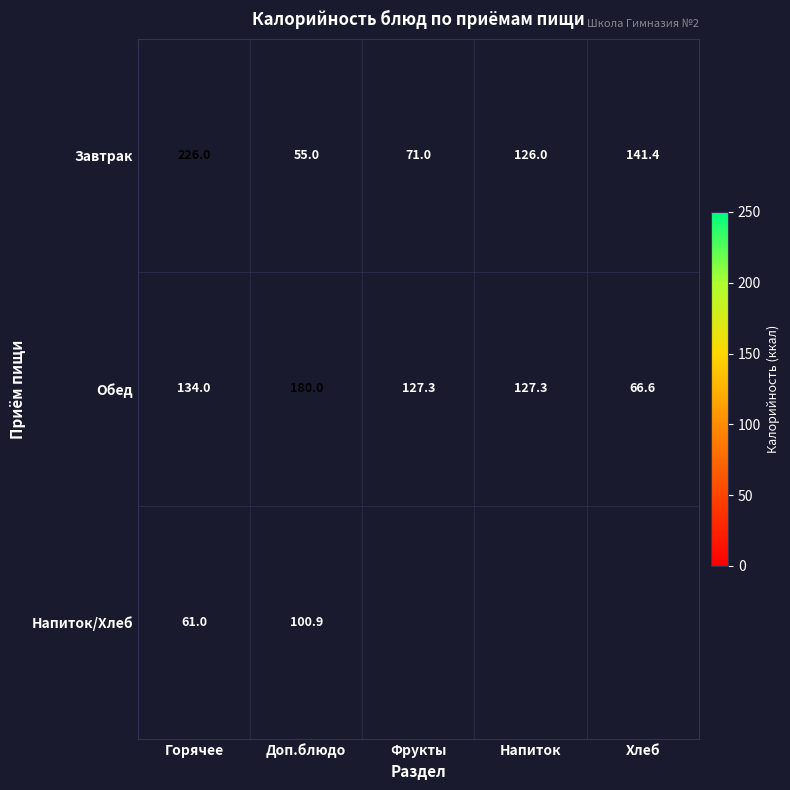

At which label does Завтрак first exceed 126?

Горячее